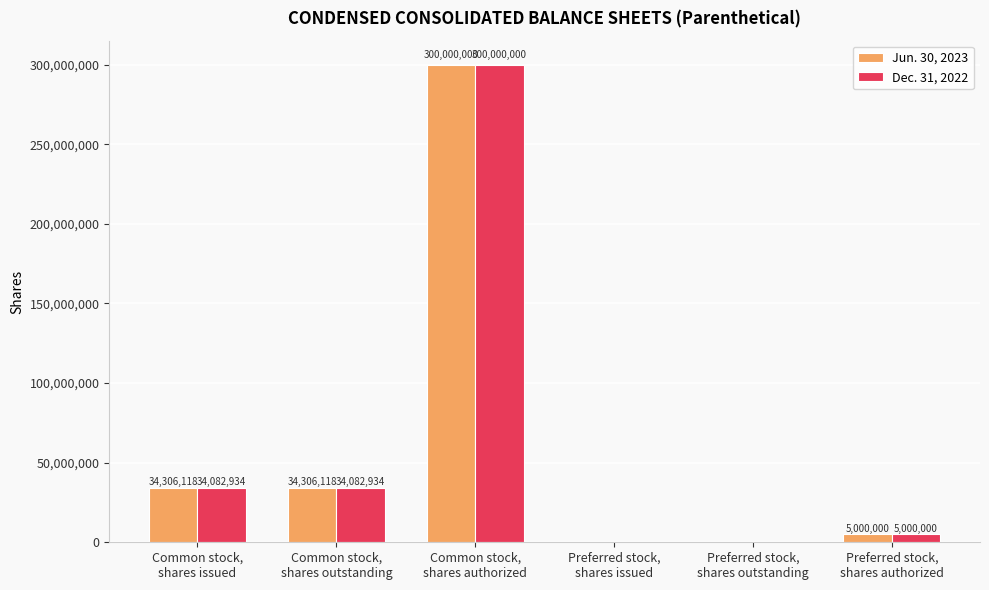

How many positive values does the Jun. 30, 2023 series have?

4